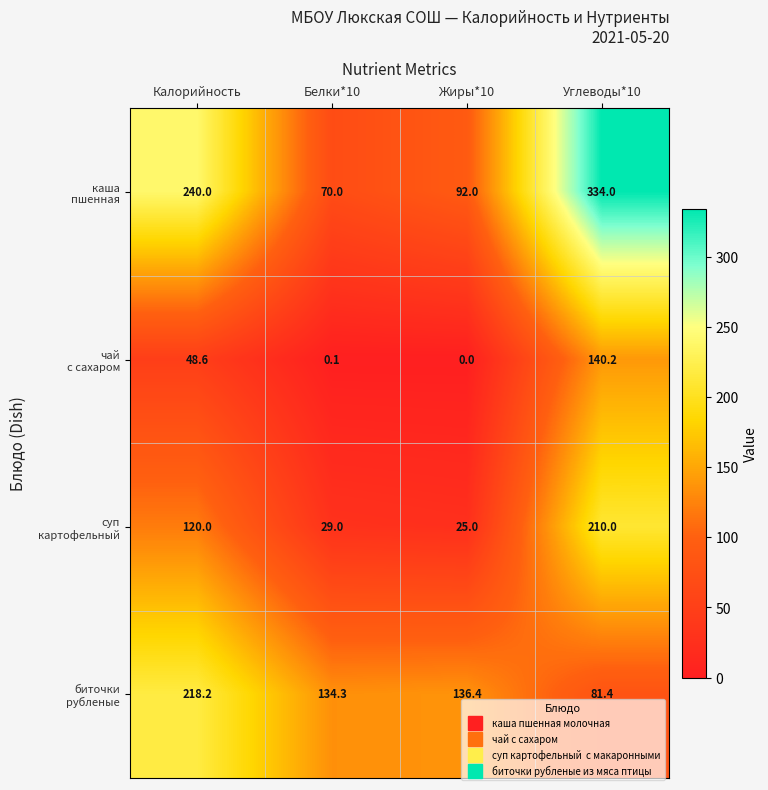

What is the difference between the highest and lowest values at Белки*10?

134.2